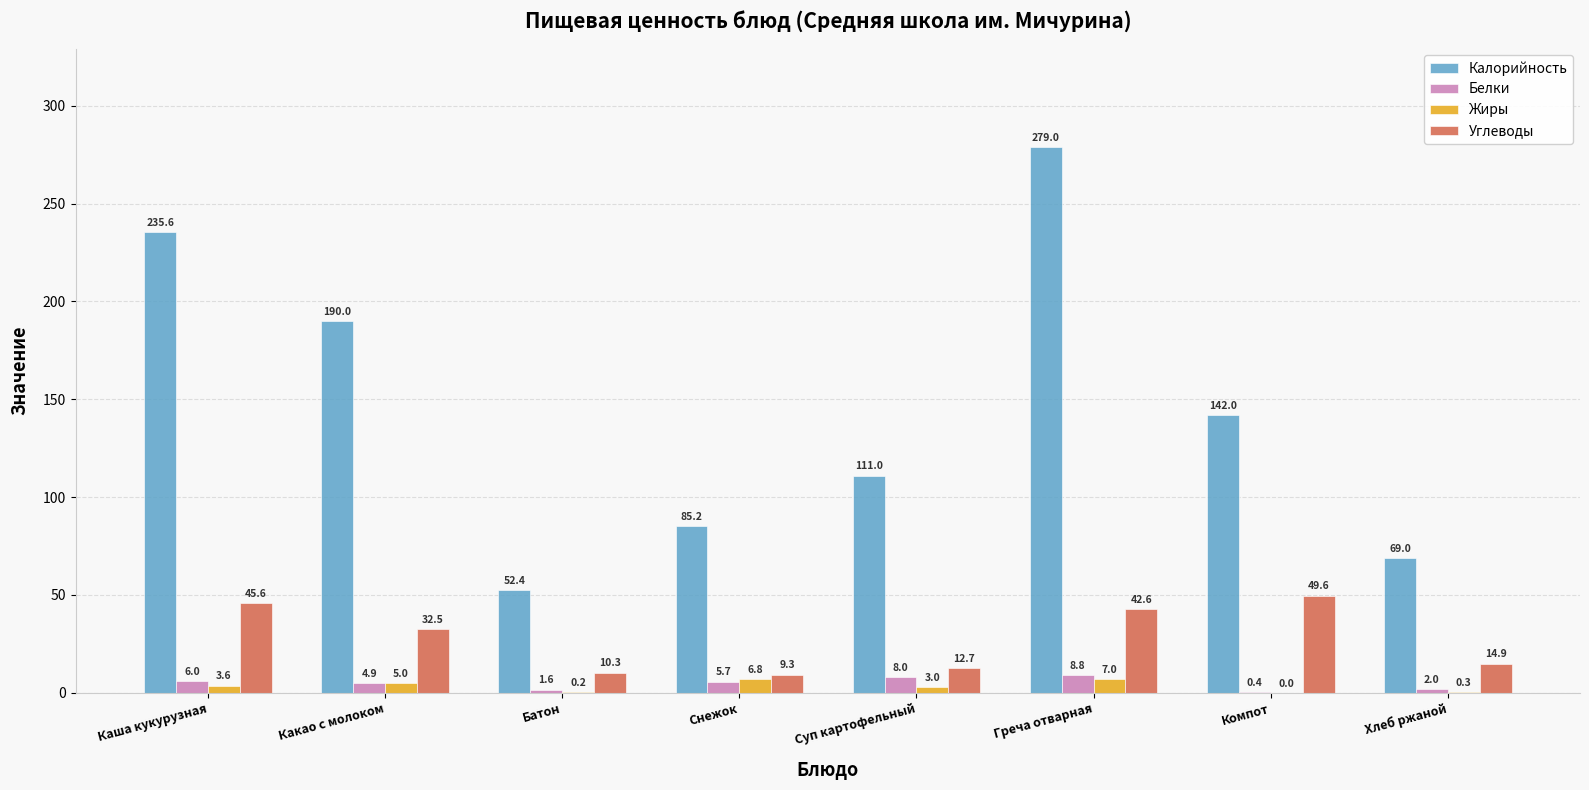

At which label does Жиры reach its peak?

Греча отварная